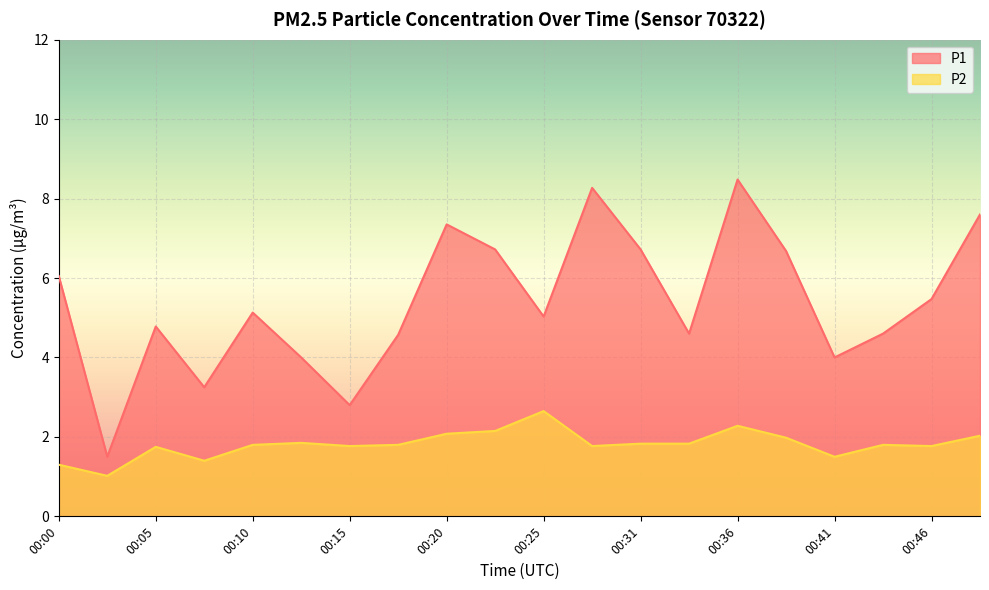

Reading left to right, list all the values displayed in this chart.

P1: 6.0	1.5	4.8	3.2	5.1	4.0	2.8	4.6	7.3	6.7	5.0	8.3	6.7	4.6	8.5	6.7	4.0	4.6	5.5	7.6
P2: 1.3	1.0	1.8	1.4	1.8	1.9	1.8	1.8	2.1	2.1	2.6	1.8	1.8	1.8	2.3	2.0	1.5	1.8	1.8	2.0